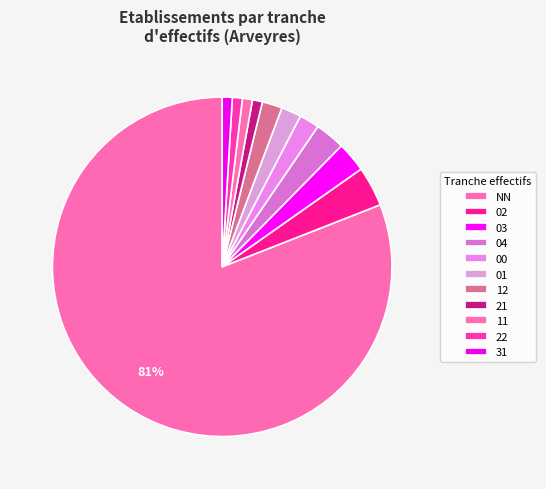

How many segments does this pie chart have?

11